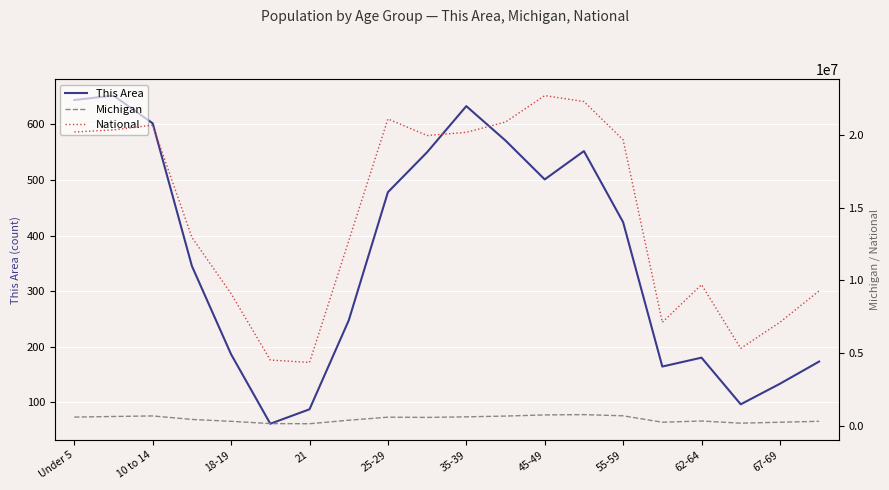

True or false: Michigan and National cross at least once.

False